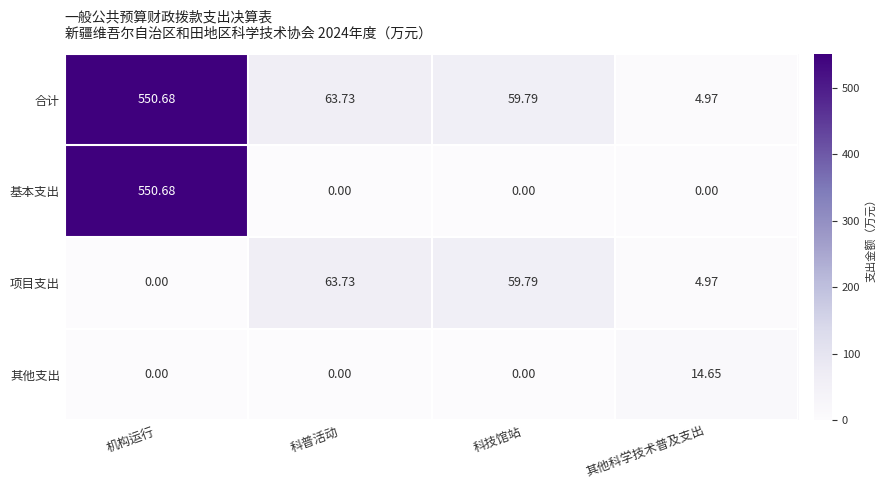

What is the spread (max minus min) of values at 科技馆站?

59.8